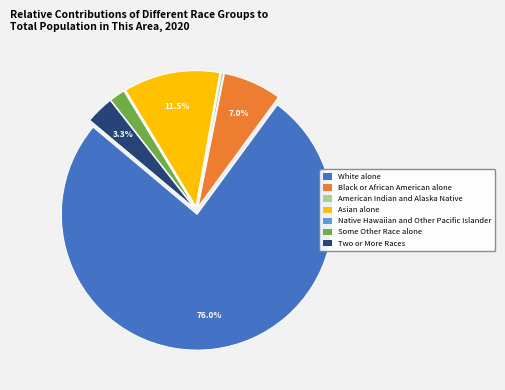

What percentage do Black or African American alone and Asian alone together represent?

18.5%